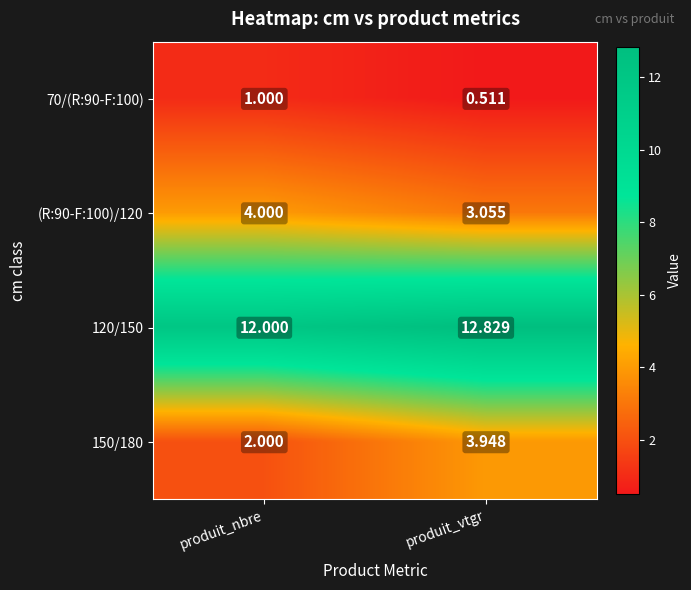

Where is (R:90-F:100)/120 nearest to the value 3?

produit_vtgr